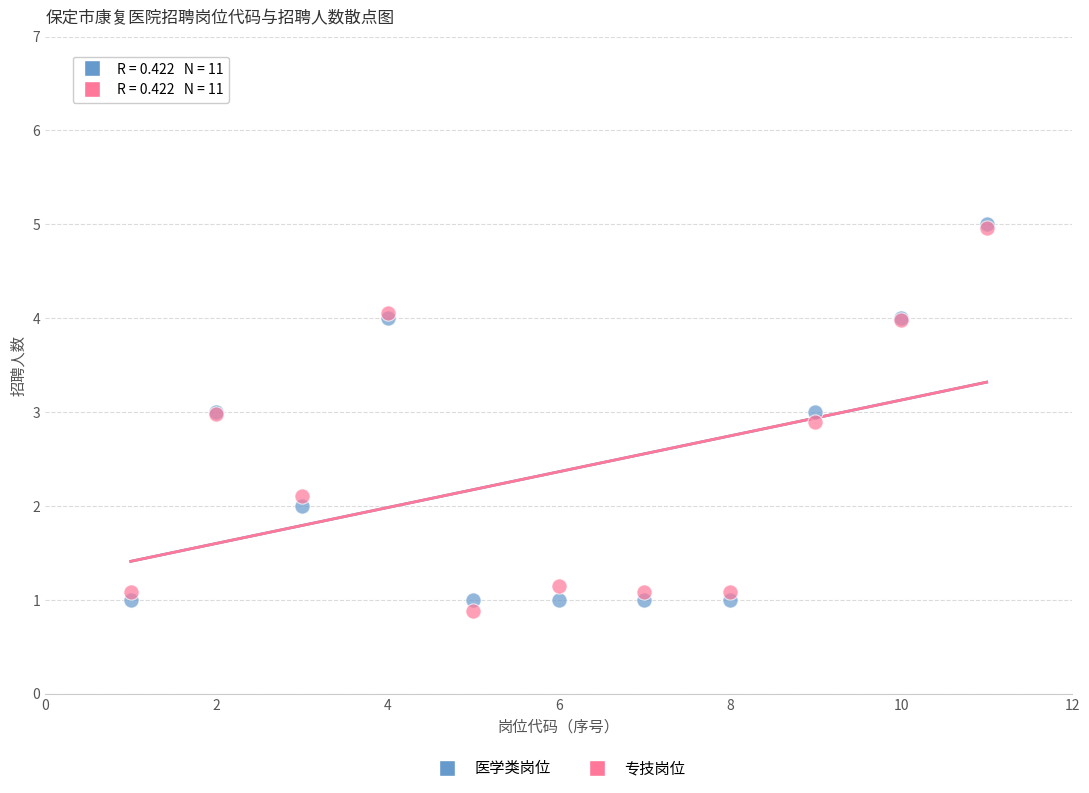

Which series reaches the minimum Y coordinate?

专技岗位